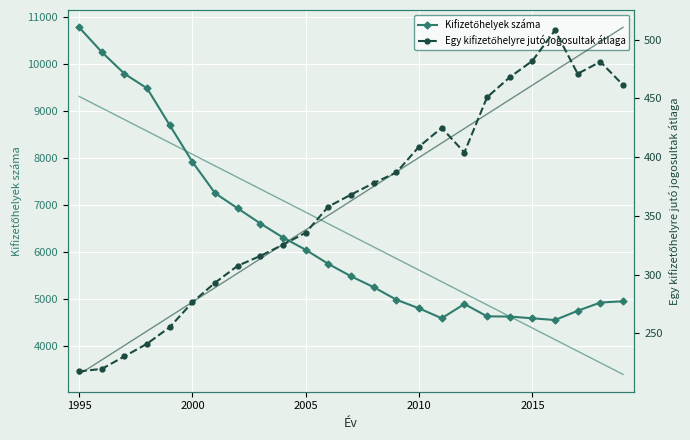

True or false: Egy kifizetőhelyre jutó jogosultak átlaga has more than 1 points higher than both neighbors.

True